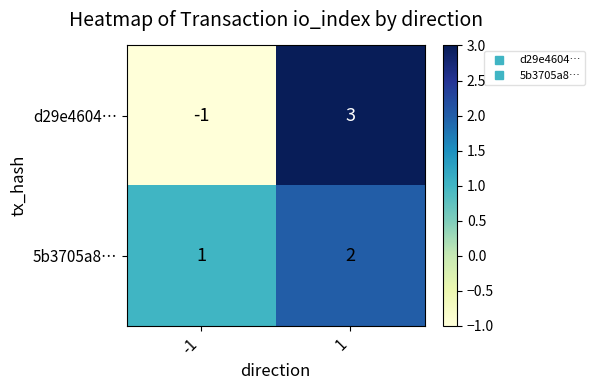

What is the maximum value shown in the chart?

3